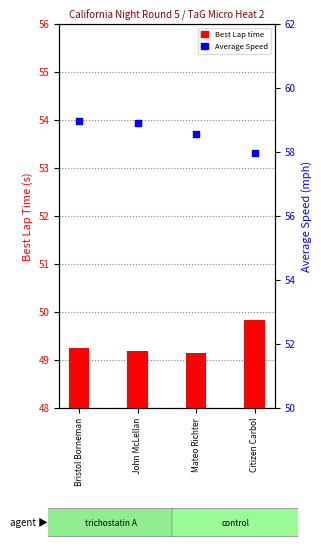

At how many categories does at least one series exceed 57?

4